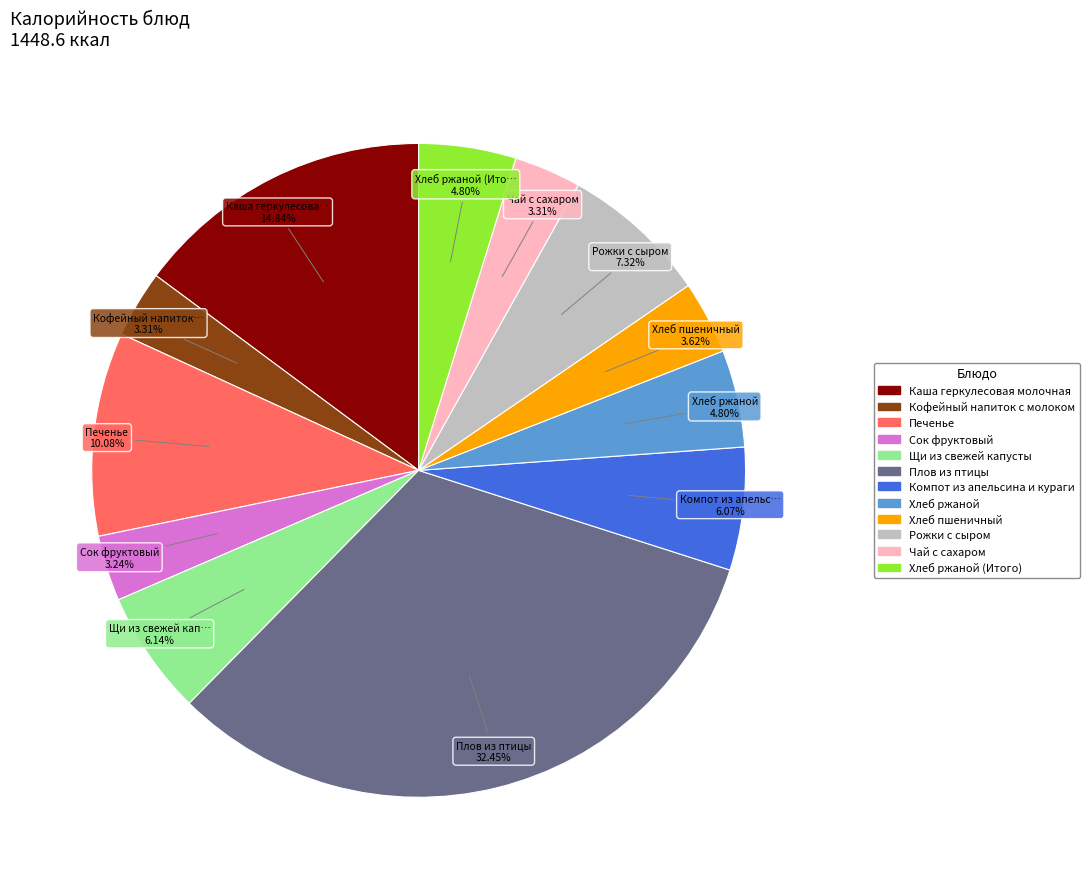

Is there a majority slice in this chart?

No